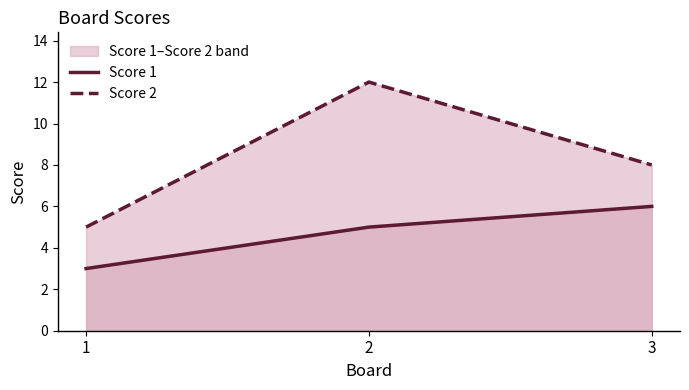

Reading left to right, transcribe all the data shown in this chart.

Score 1: 3	5	6
Score 2: 5	12	8